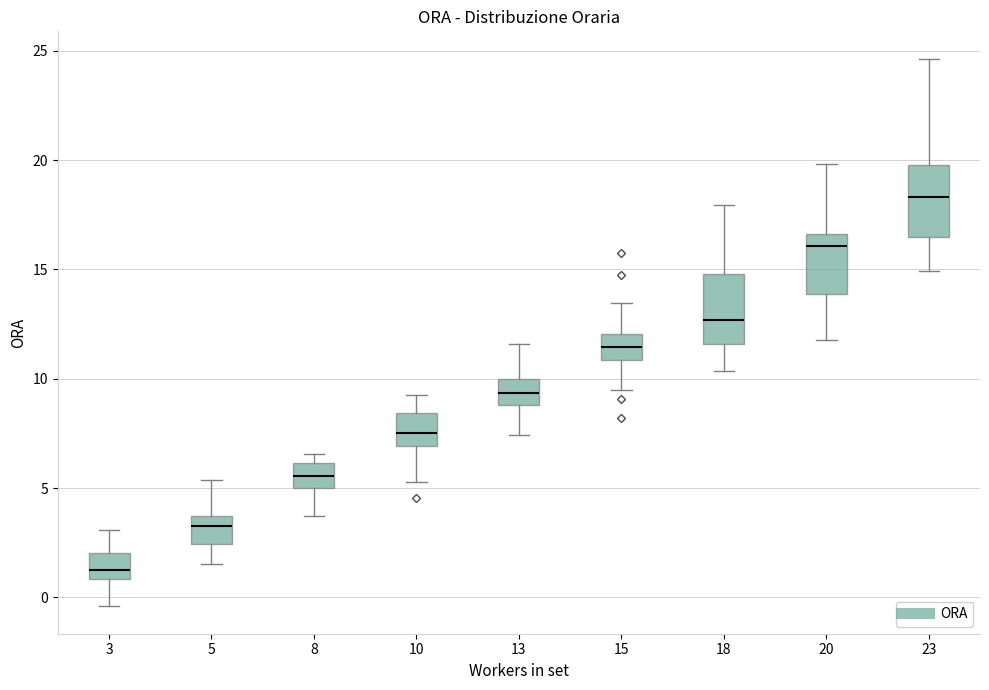

Reading left to right, transcribe this box plot: for each box, give where its median line is, the range the box spans, and where its two whiskers end, as read against the y-axis. The values are not printed on the chart, so give them approximately, as read against the axis.

3: median 1.5, box 1.0 to 2.0, whiskers -0.5 to 3.0
5: median 3.0, box 2.5 to 3.5, whiskers 1.5 to 5.5
8: median 5.5, box 5.0 to 6.0, whiskers 3.5 to 6.5
10: median 7.5, box 7.0 to 8.5, whiskers 5.5 to 9.5
13: median 9.5, box 9.0 to 10.0, whiskers 7.5 to 11.5
15: median 11.5, box 11.0 to 12.0, whiskers 9.5 to 13.5
18: median 12.5, box 11.5 to 15.0, whiskers 10.5 to 18.0
20: median 16.0, box 14.0 to 16.5, whiskers 12.0 to 20.0
23: median 18.5, box 16.5 to 20.0, whiskers 15.0 to 24.5